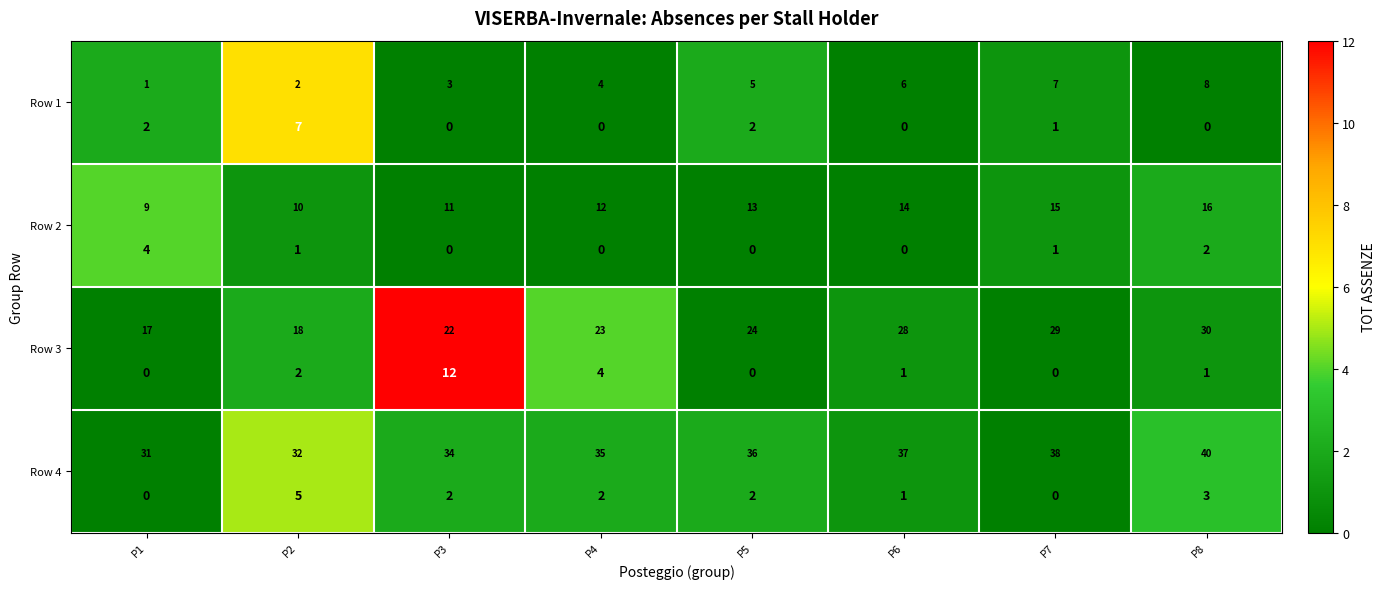

Which category has the highest value in the Row 3 series?

P3